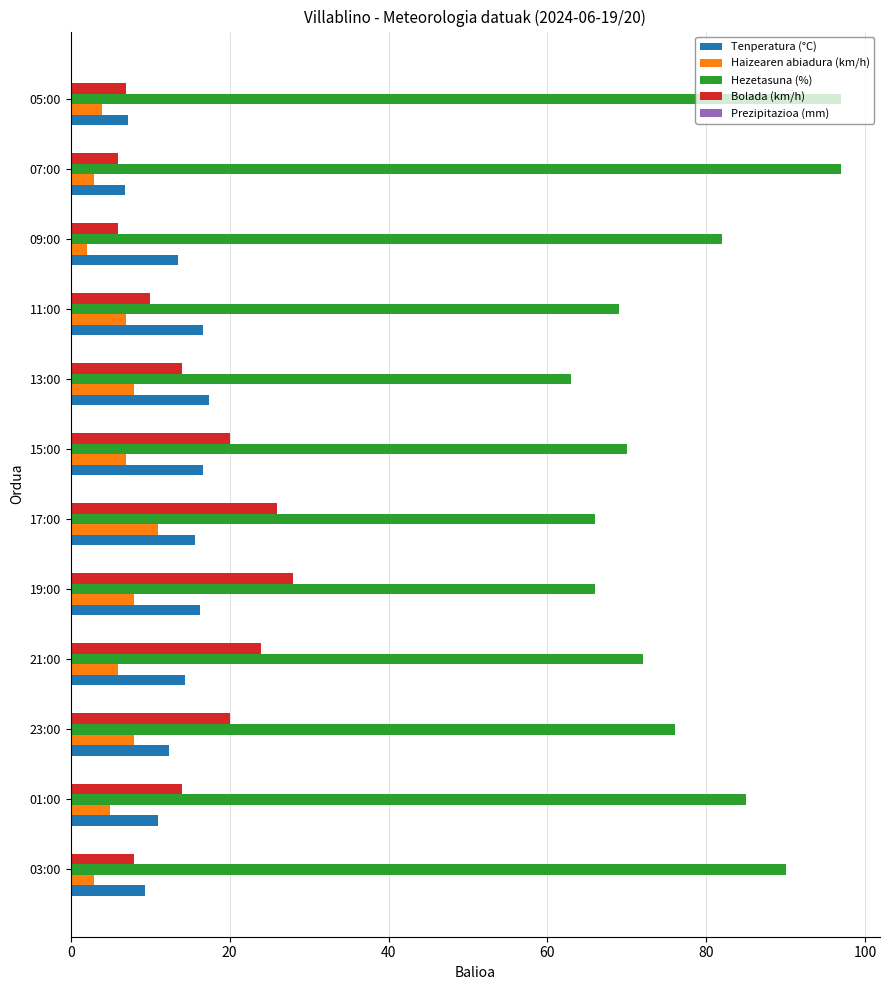

At how many categories does at least one series exceed 60?

12